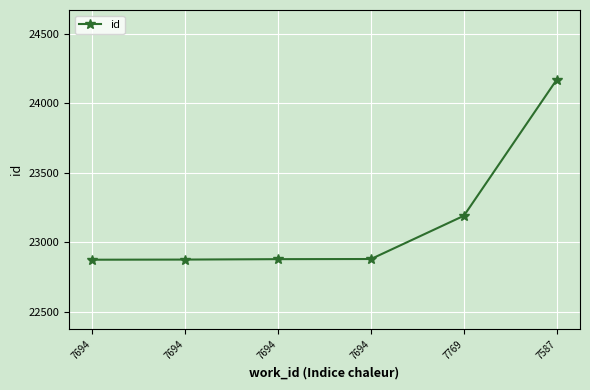

What is the label of the 2nd point from the left?

7694